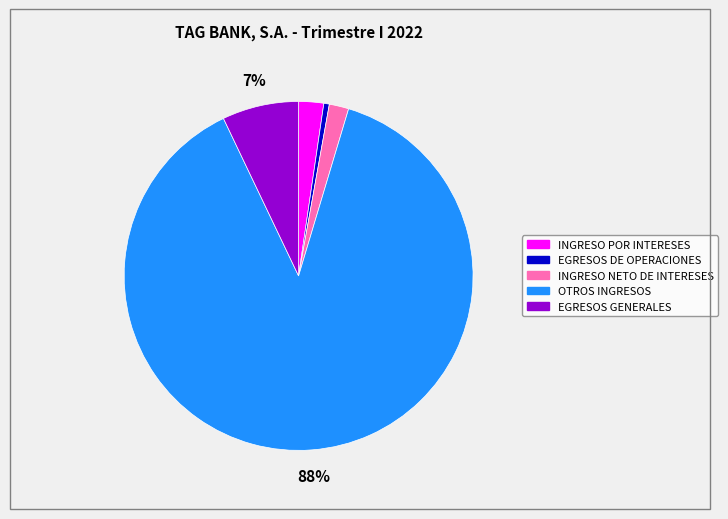

To the nearest percent, what is the average slice percentage?

20%